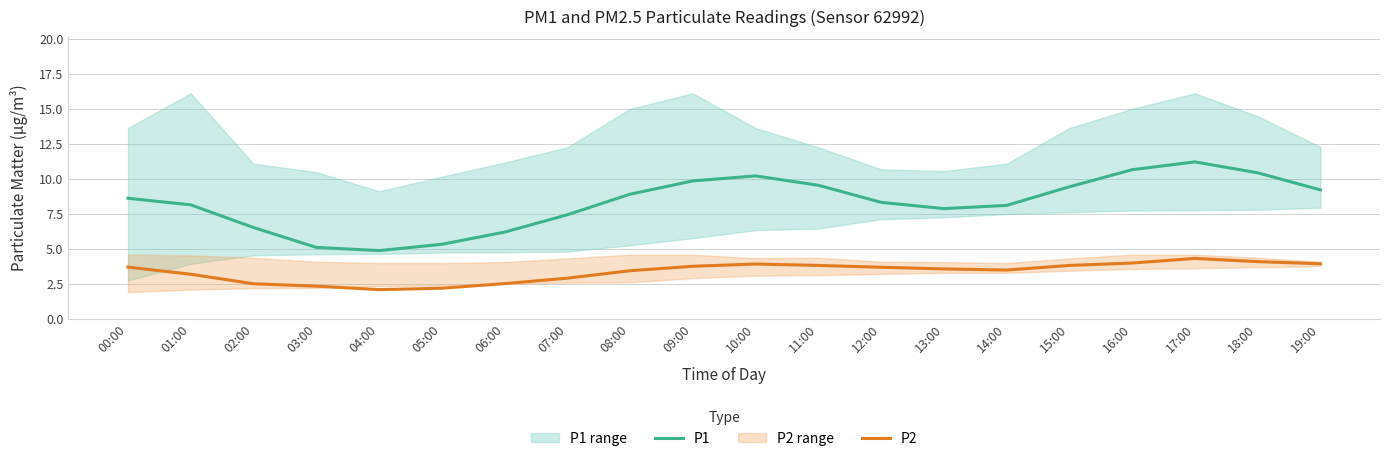

The P1 series shows 17.2 at 11:00. True or false?

False